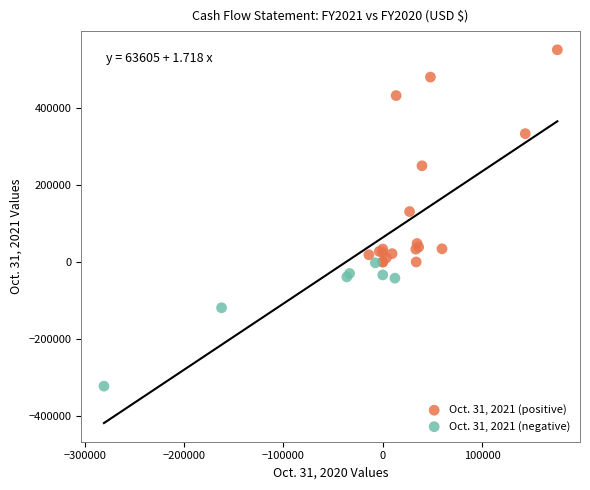

Which series contains the lowest Y value?

Oct. 31, 2021 (negative)